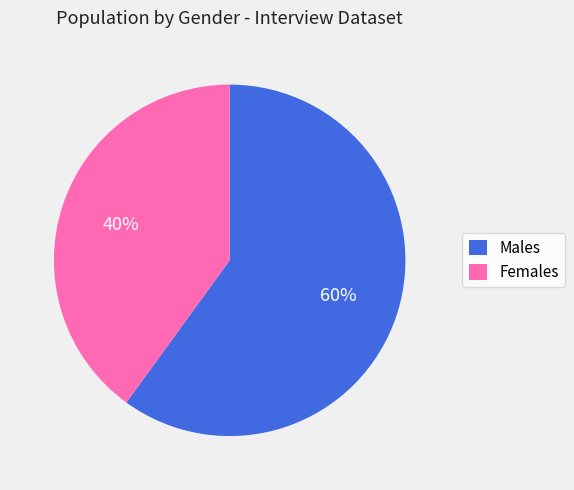

To the nearest percent, what is the average slice percentage?

50%